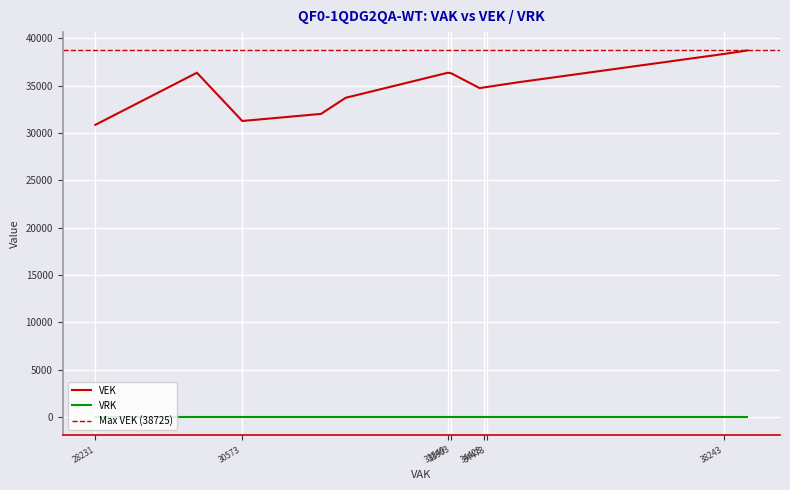

What is the difference between the maximum and minimum values in the VEK series?

7863